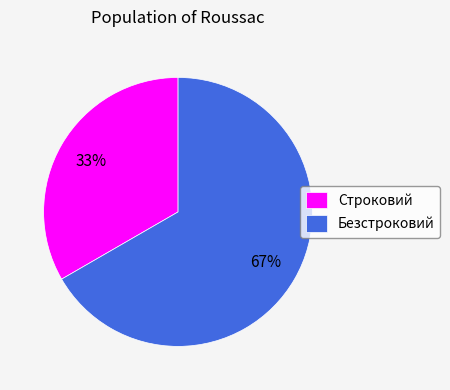

Rank the categories by value from highest to lowest.

Безстроковий, Строковий